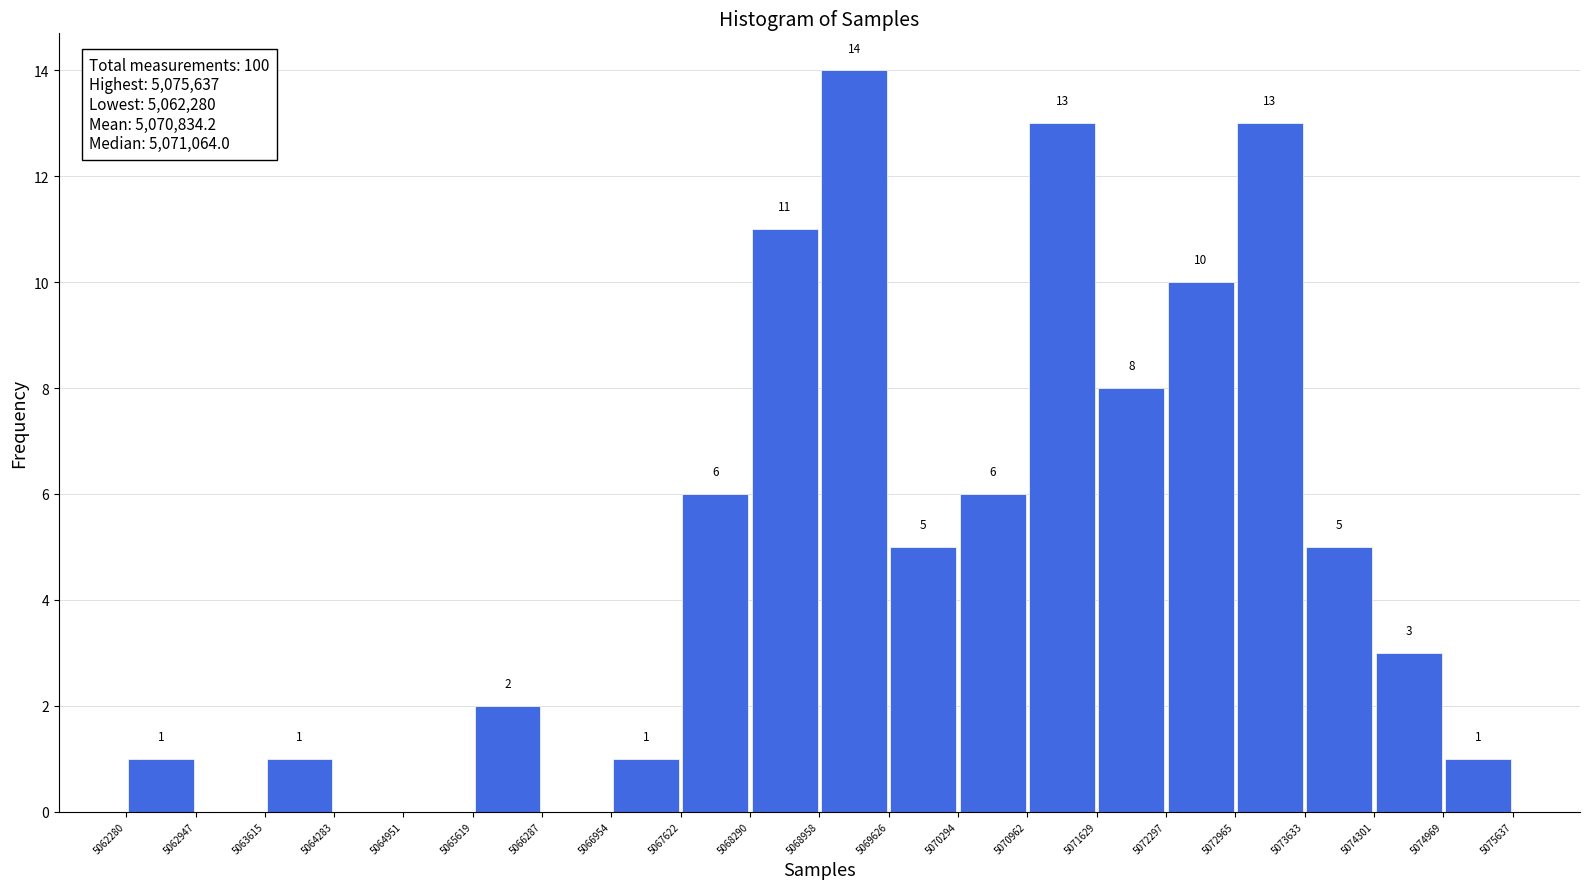

Which range on the x-axis has the tallest bar?

5068958 to 5069626